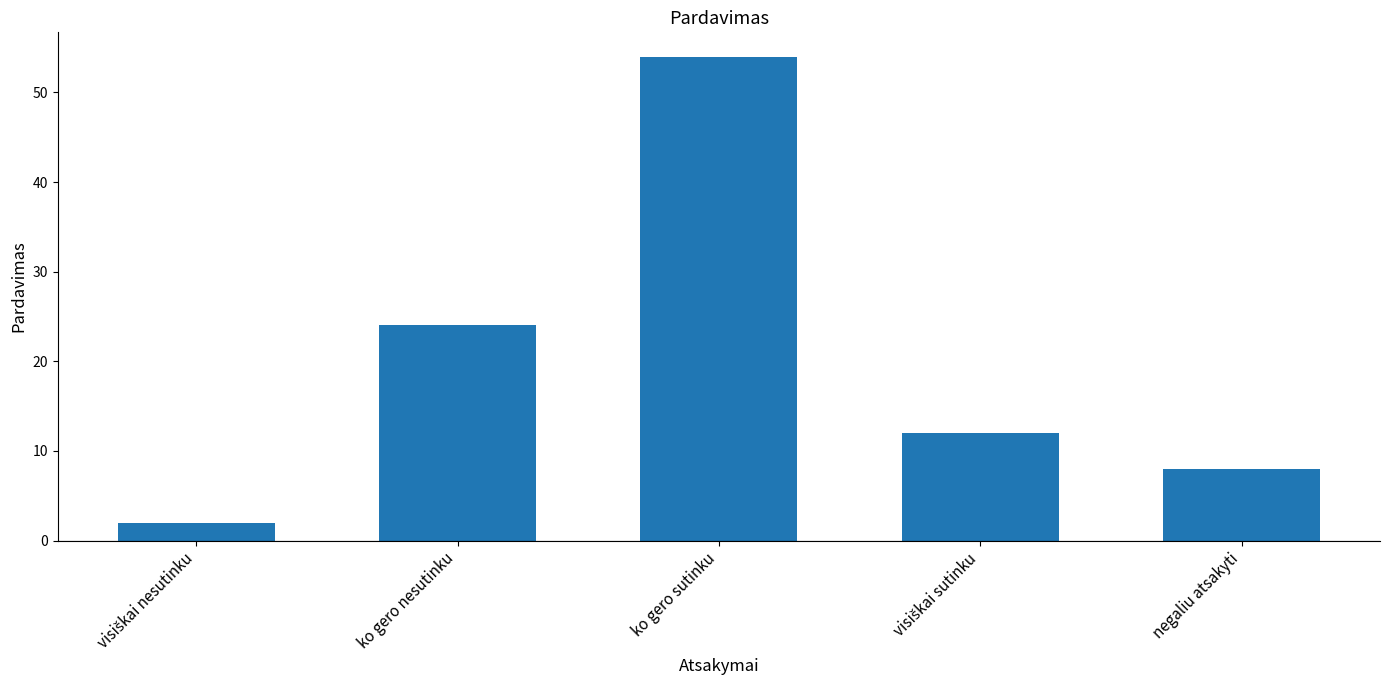

Are the bars horizontal?

No